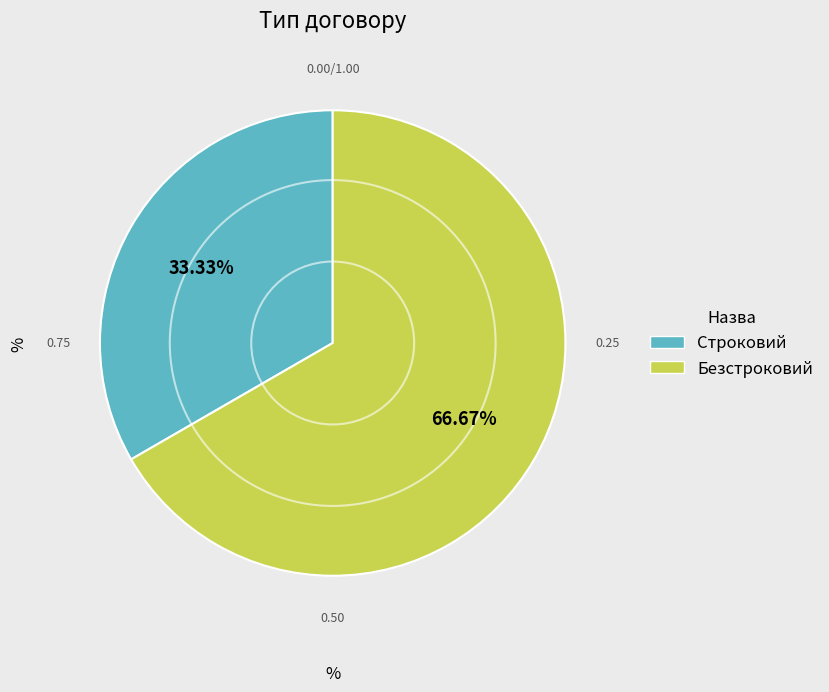

Do Строковий and Безстроковий together represent more than half of the pie?

Yes